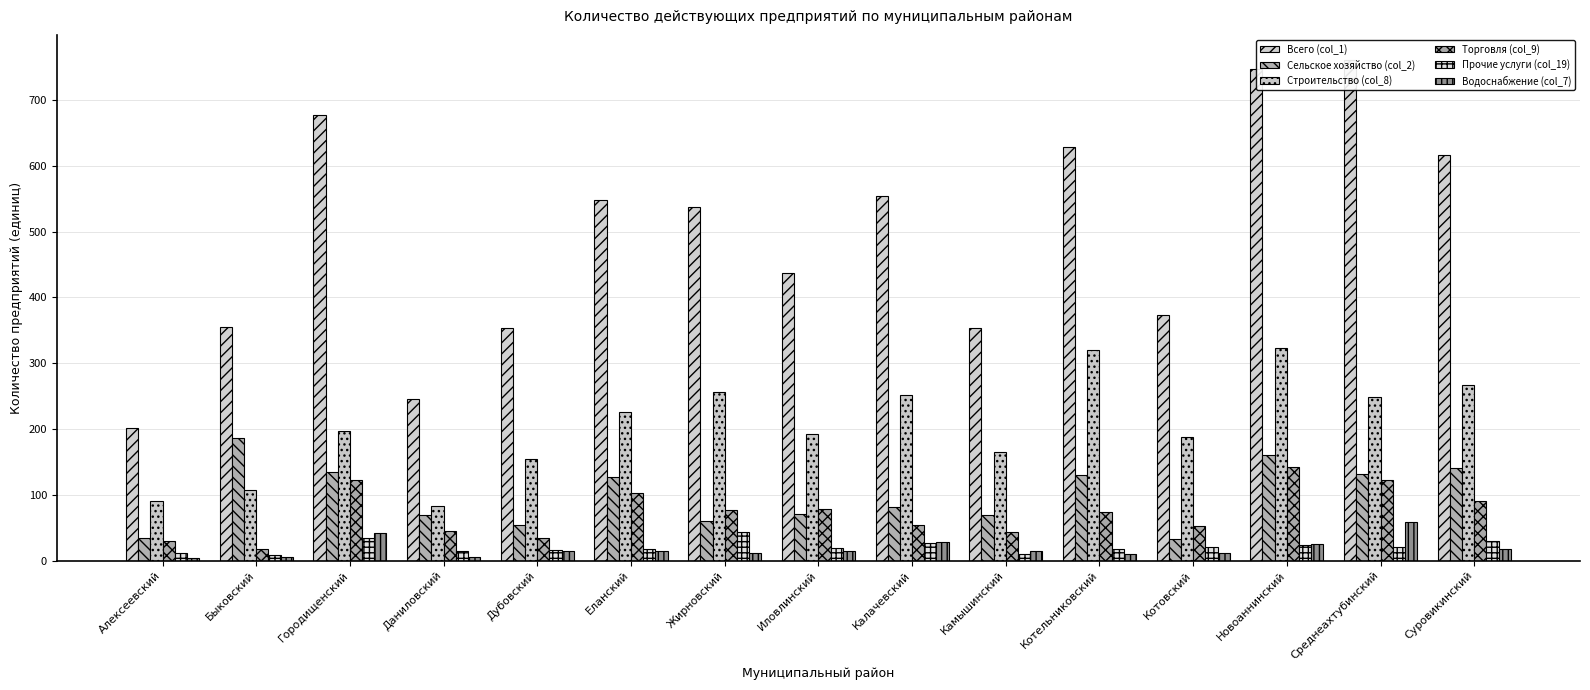

At Еланский, list the series in order from largest to smallest.

Всего (col_1), Строительство (col_8), Сельское хозяйство (col_2), Торговля (col_9), Прочие услуги (col_19), Водоснабжение (col_7)